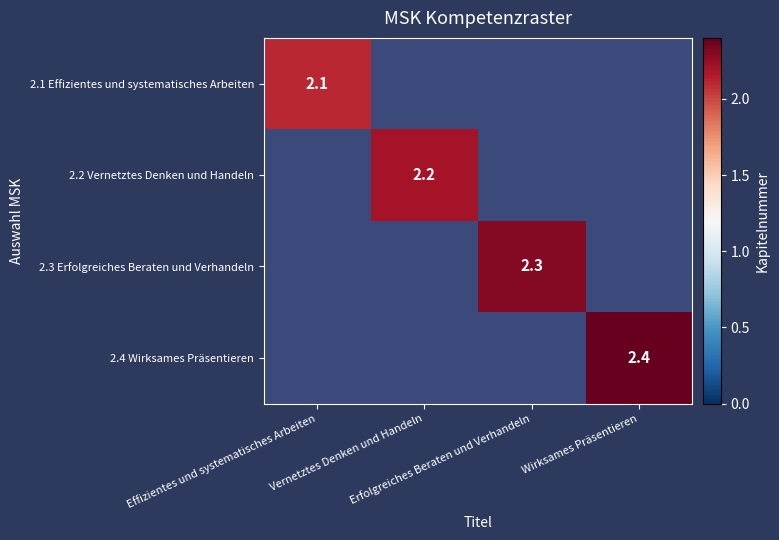

List the labels in order of 2.1 Effizientes und systematisches Arbeiten value, largest first.

Effizientes und systematisches Arbeiten, Vernetztes Denken und Handeln, Erfolgreiches Beraten und Verhandeln, Wirksames Präsentieren